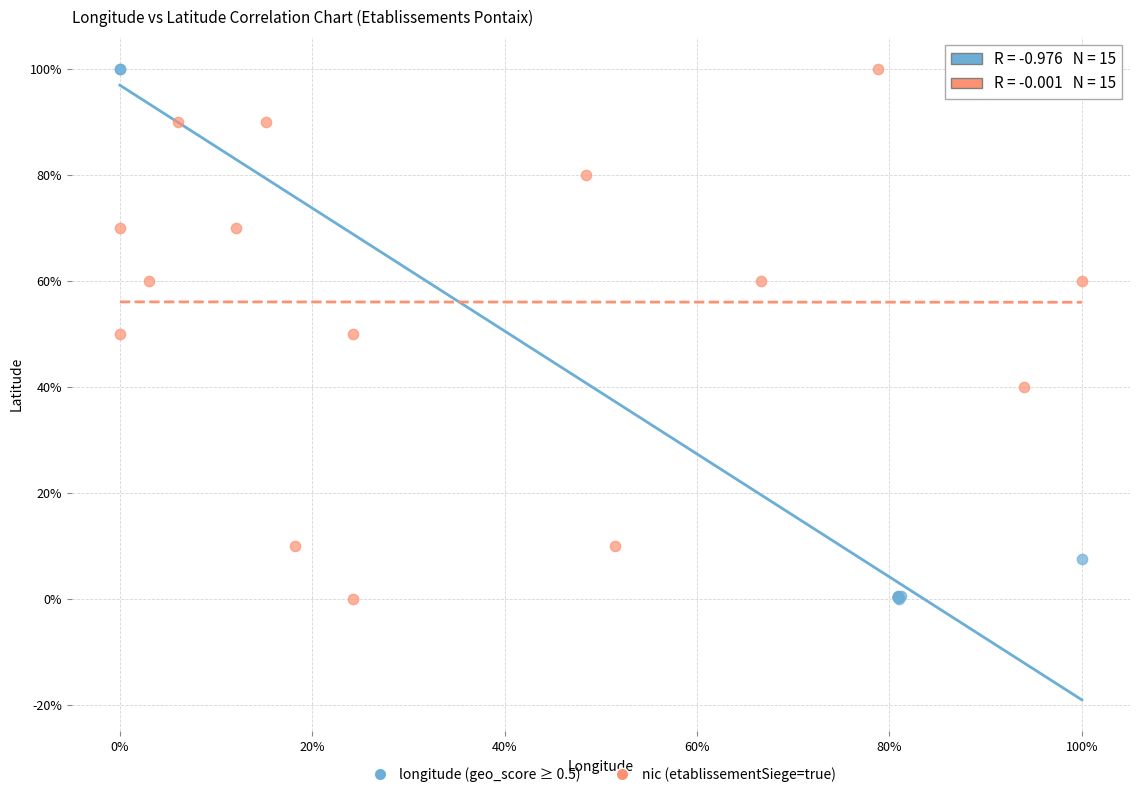

What are all the series names shown in the legend?

longitude (geo_score ≥ 0.5), nic (etablissementSiege=true)